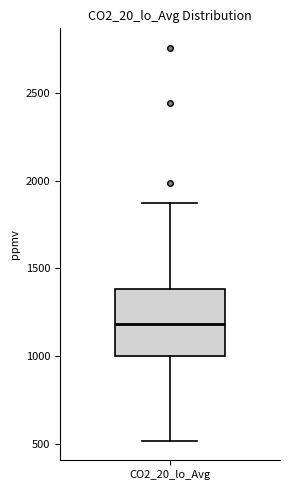

Transcribe this box plot: give where the median line is, the range the box spans, and where the two whiskers end, as read against the y-axis. The values are not printed on the chart, so give them approximately, as read against the axis.

median 1200, box 1000 to 1400, whiskers 500 to 1850